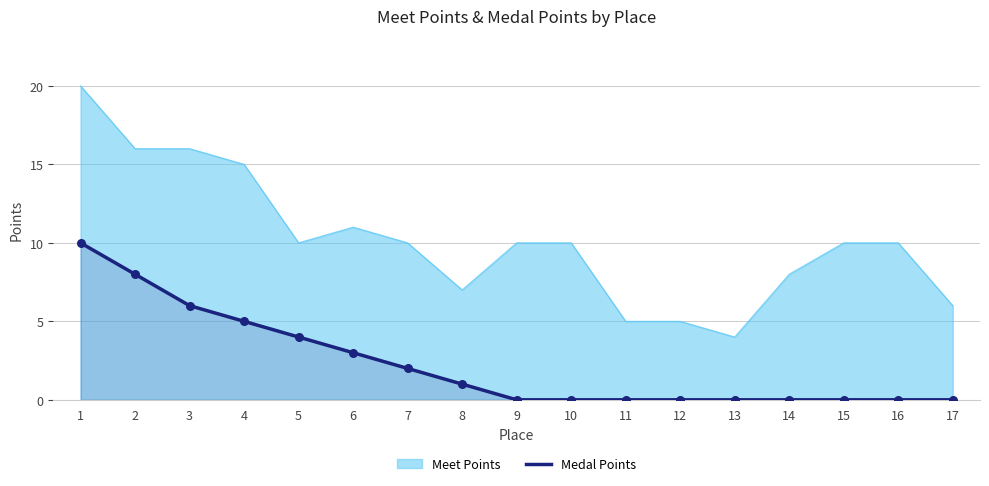

Which series changed the most between 7 and 12?

Meet Points